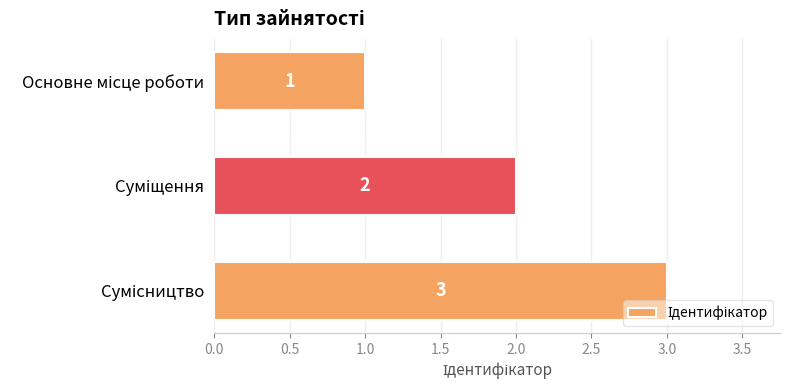

Count the values in the range 1 to 3.

3